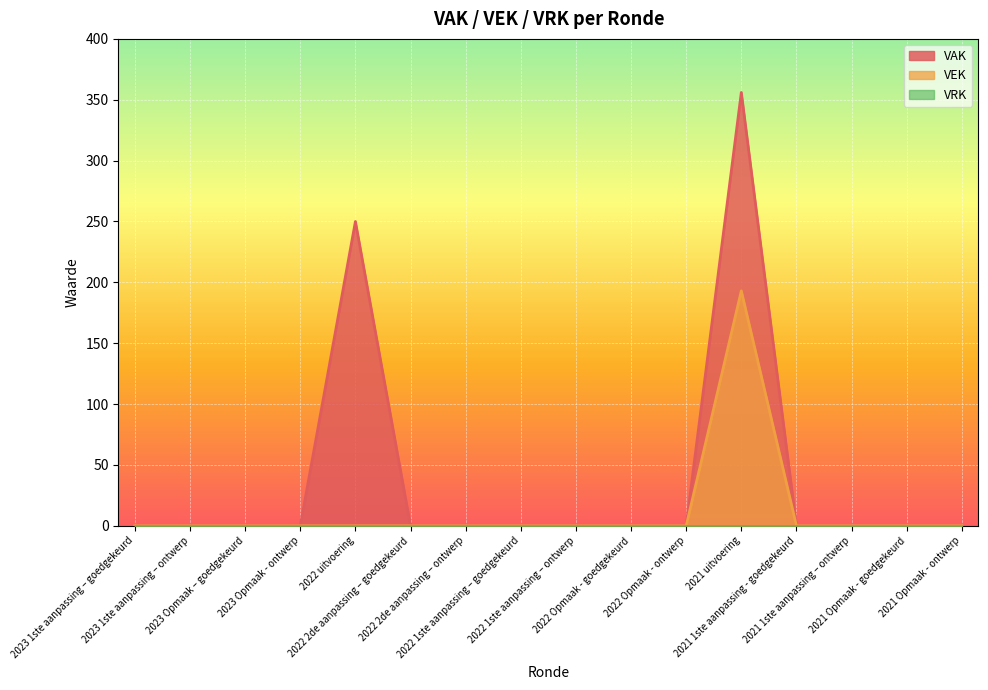

Reading left to right, extract all data points from this chart.

VAK: 0	0	0	0	250	0	0	0	0	0	0	356	0	0	0	0
VEK: 0	0	0	0	0	0	0	0	0	0	0	193	0	0	0	0